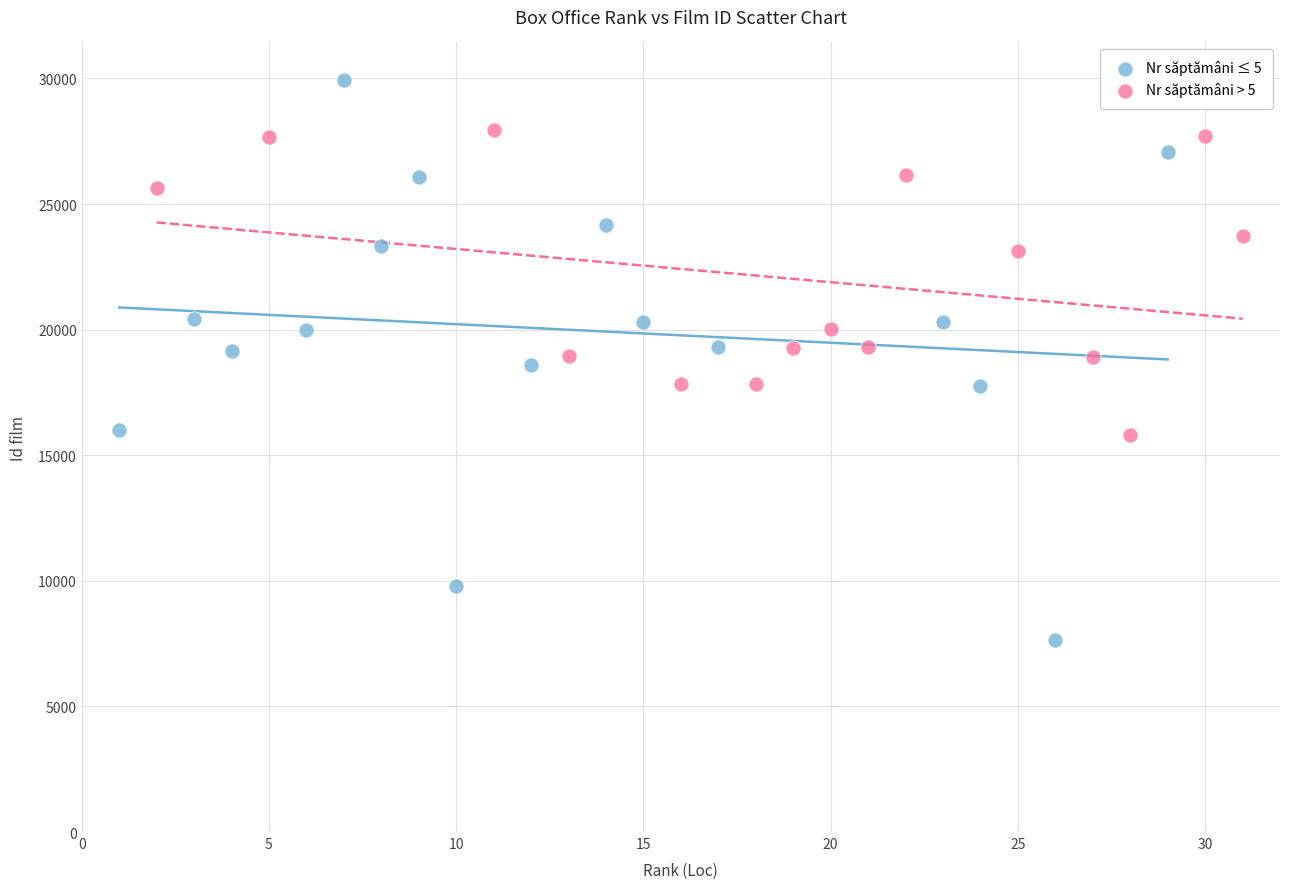

Which series contains the highest Y value?

Nr săptămâni ≤ 5